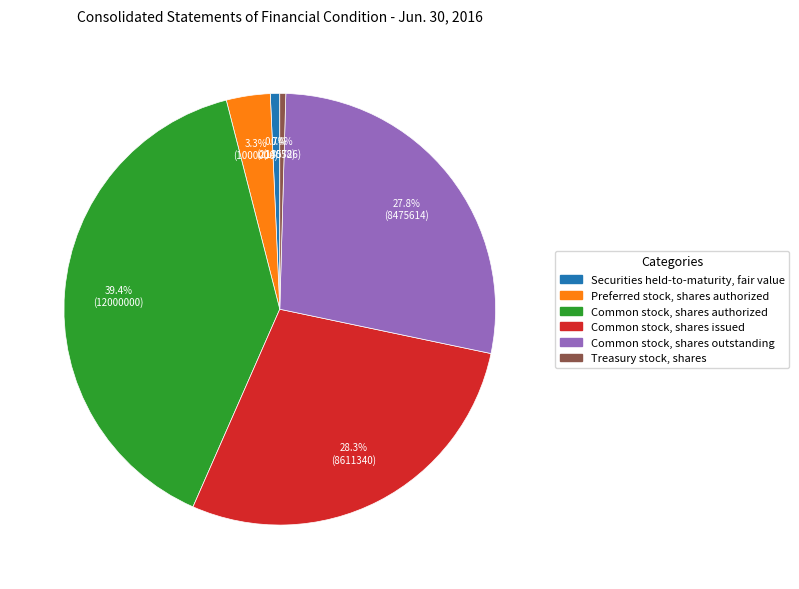

To the nearest percent, what is the difference between the largest and smallest slice percentages?

39%